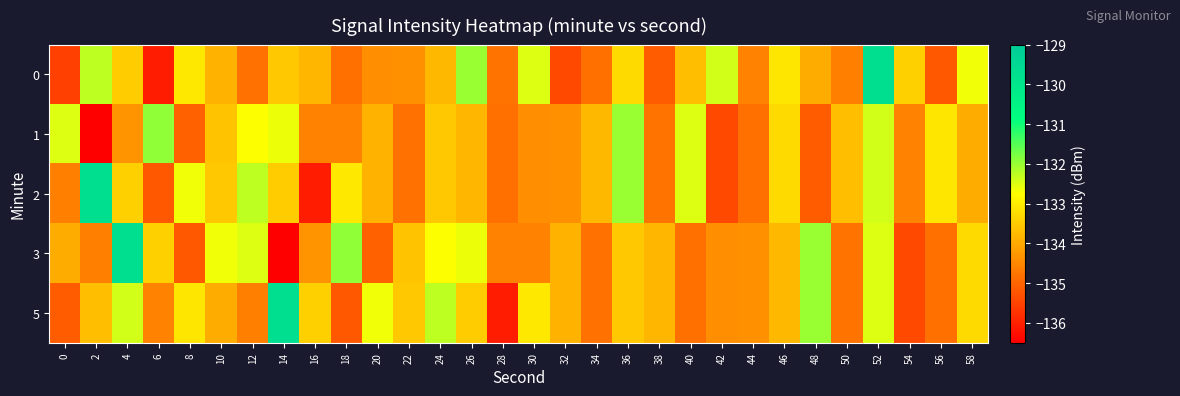

Which has a higher value, 12 or 16?

16